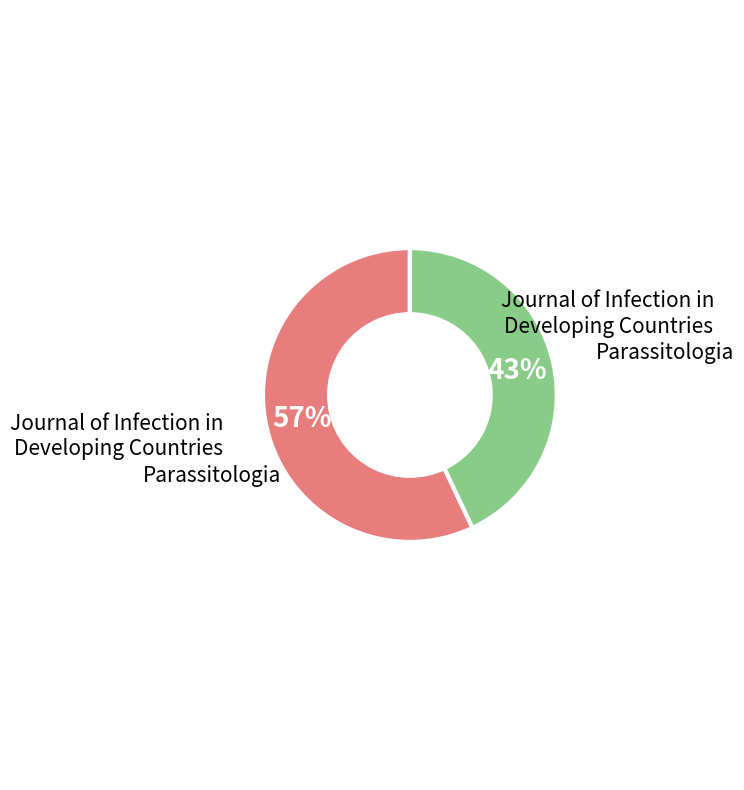

To the nearest percent, what is the difference between the largest and smallest slice percentages?

14%